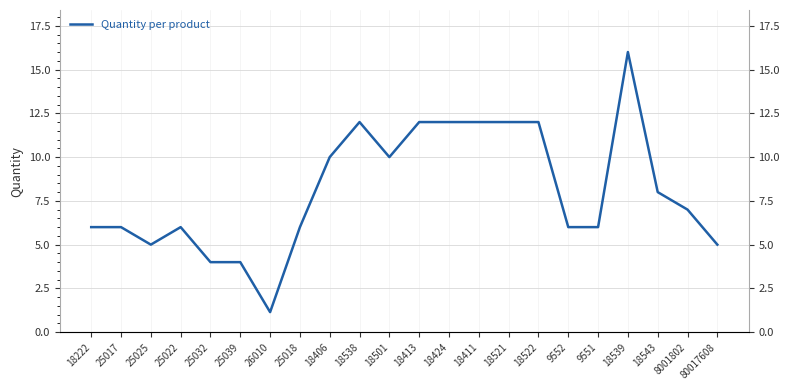

True or false: the data has more than 1 interior local peaks.

True